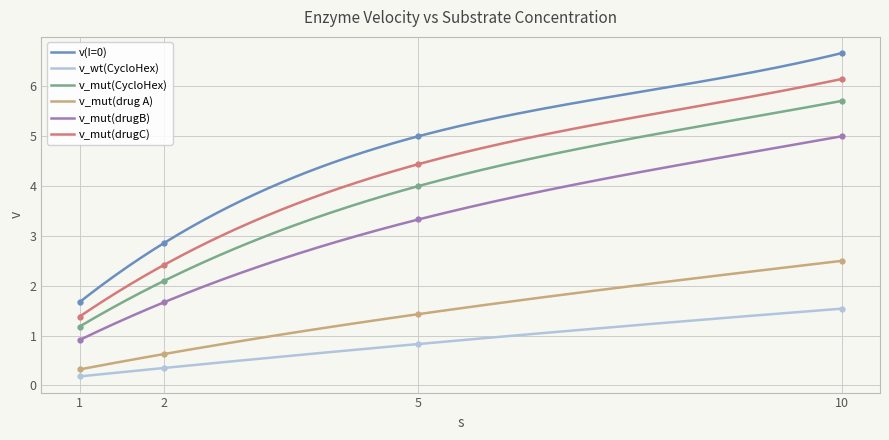

Where does the v_mut(drug A) series first go above 1?

5